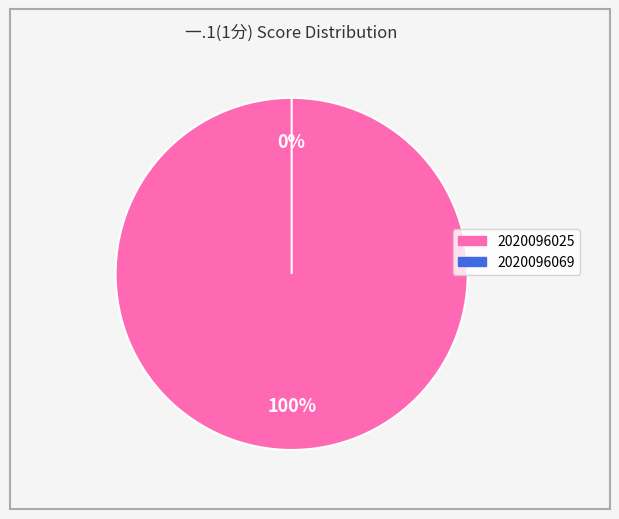

Do 2020096069 and 2020096025 together represent more than half of the pie?

Yes